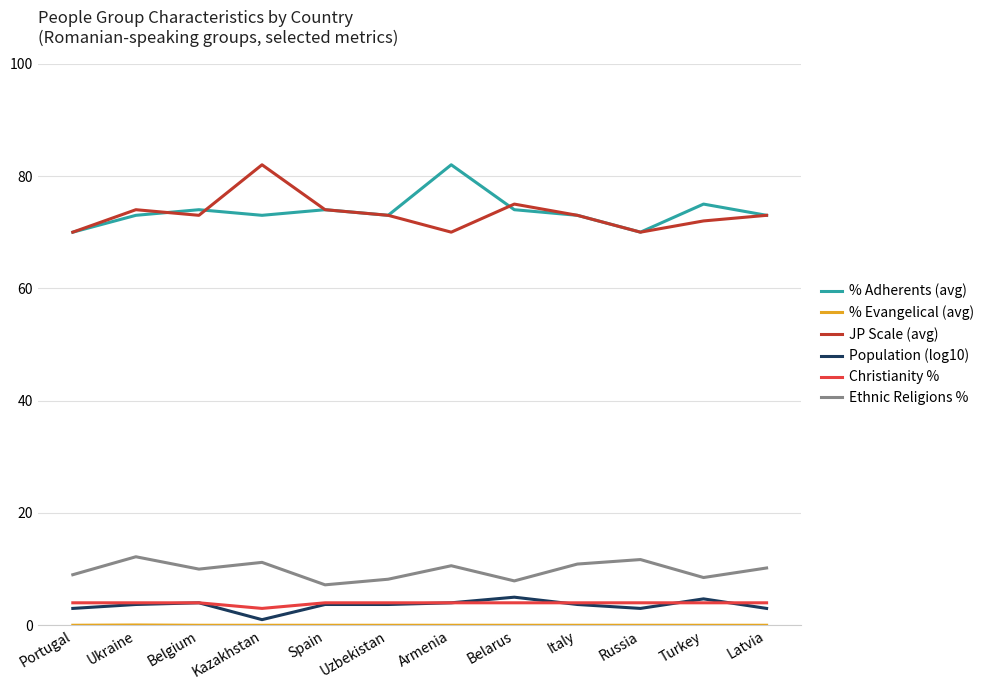

True or false: Ethnic Religions % and JP Scale (avg) cross at least once.

False